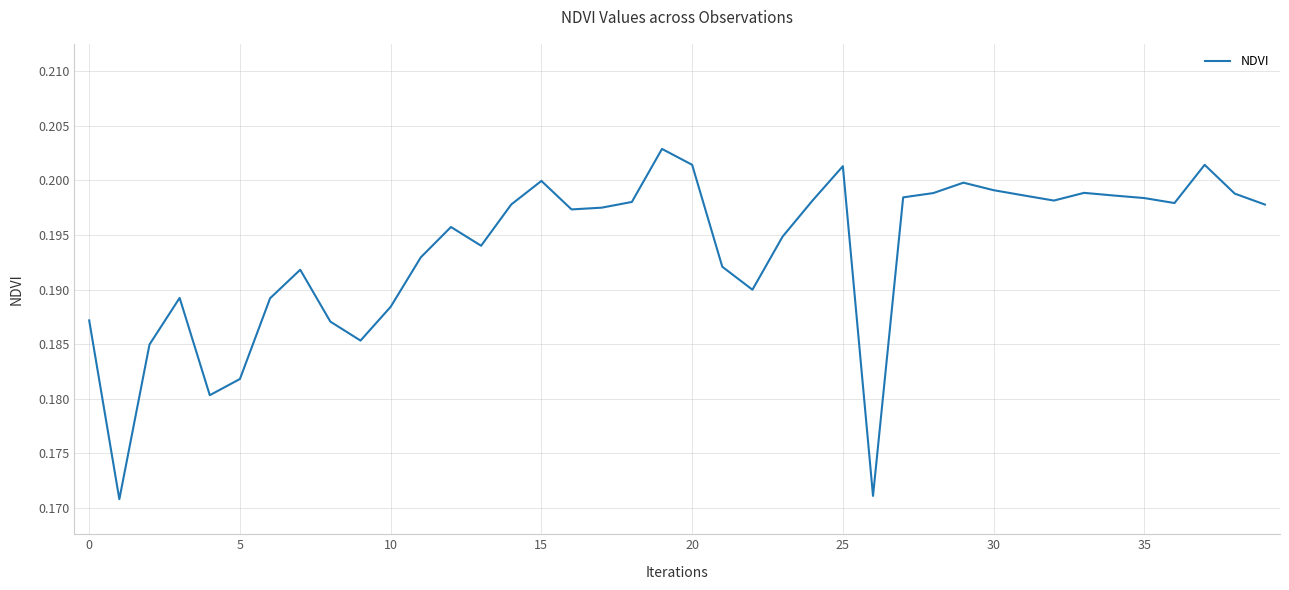

Is it true that the value at 20 is 0.3?

False